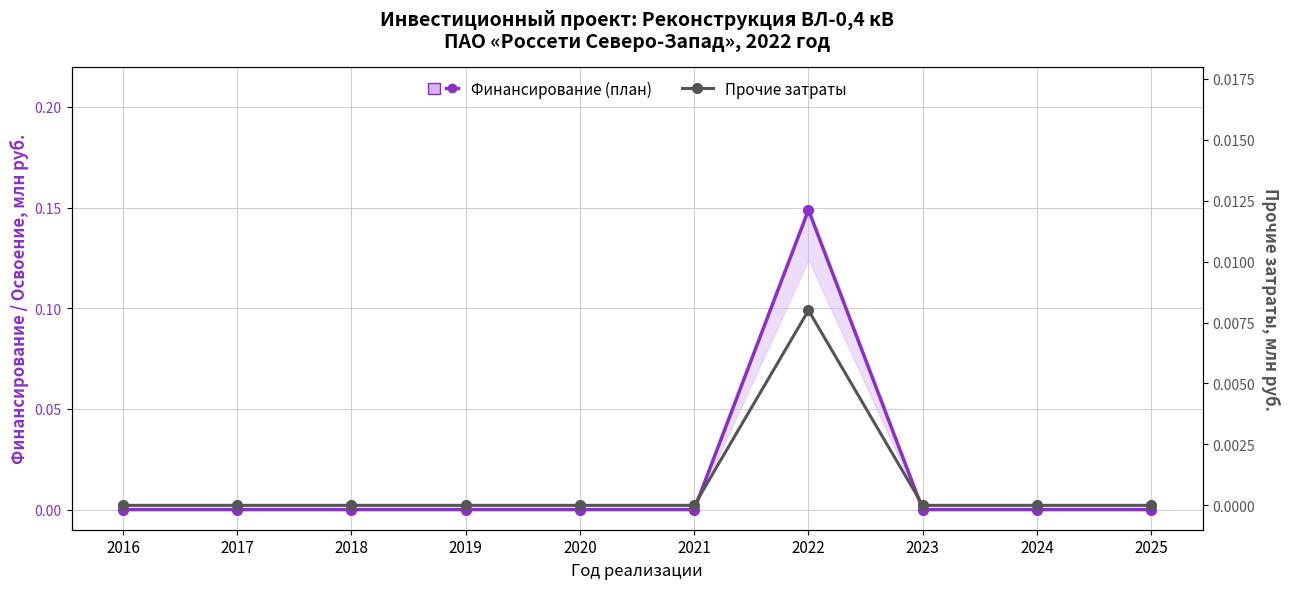

Reading left to right, extract all data points from this chart.

Финансирование (план): 0.0	0.0	0.0	0.0	0.0	0.0	0.1	0.0	0.0	0.0
Прочие затраты: 0.0	0.0	0.0	0.0	0.0	0.0	0.0	0.0	0.0	0.0